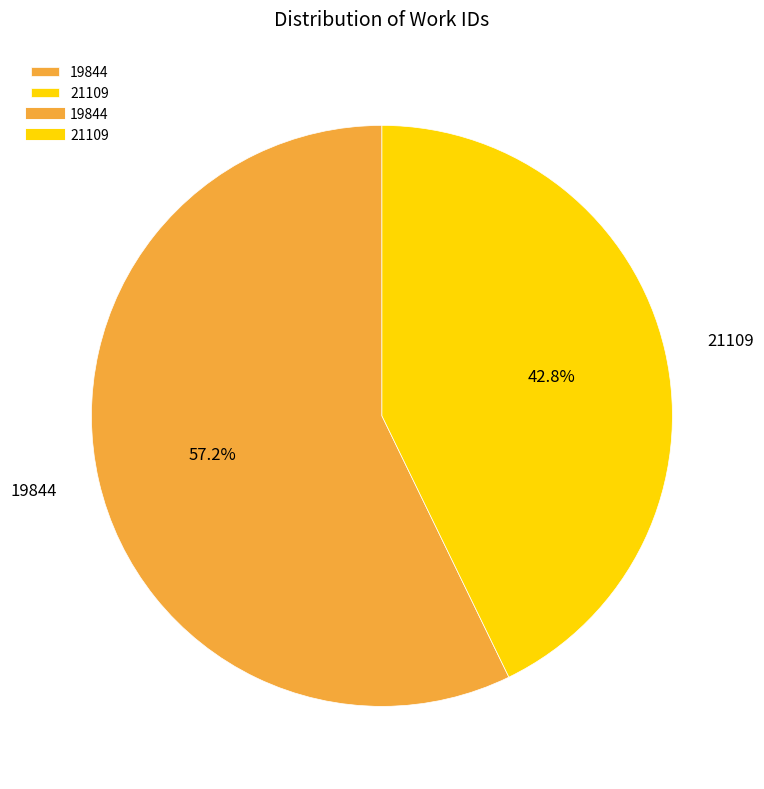

To the nearest percent, what percentage of the pie is 19844?

57%